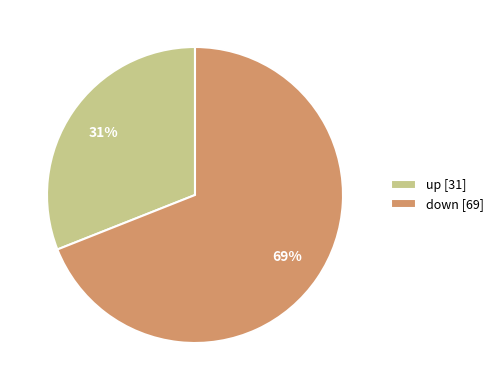

Is up the majority of the pie?

No